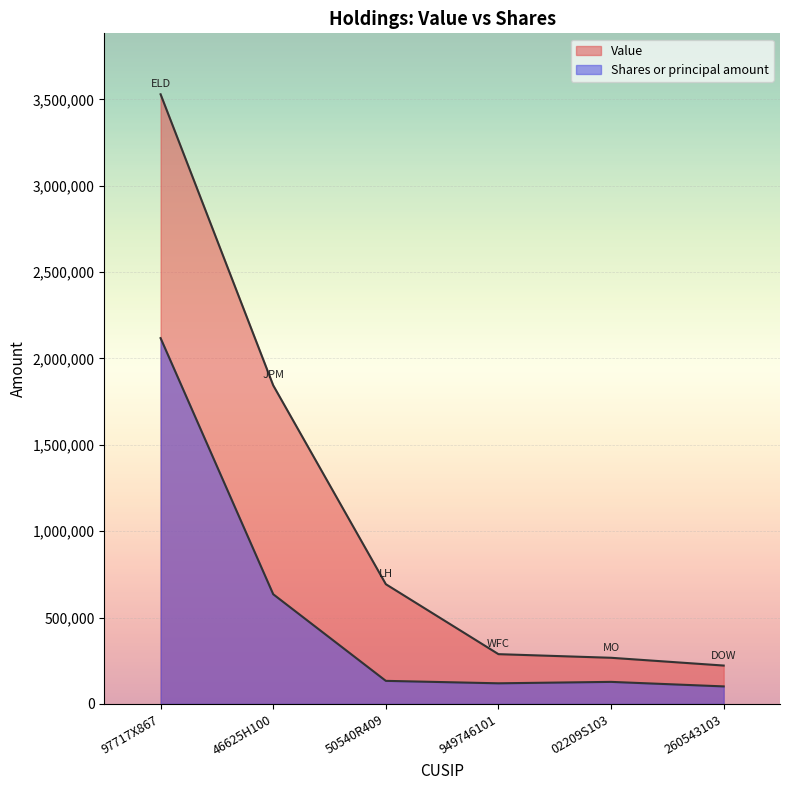

True or false: Value has a value of 6125556.4 at 97717X867.

False